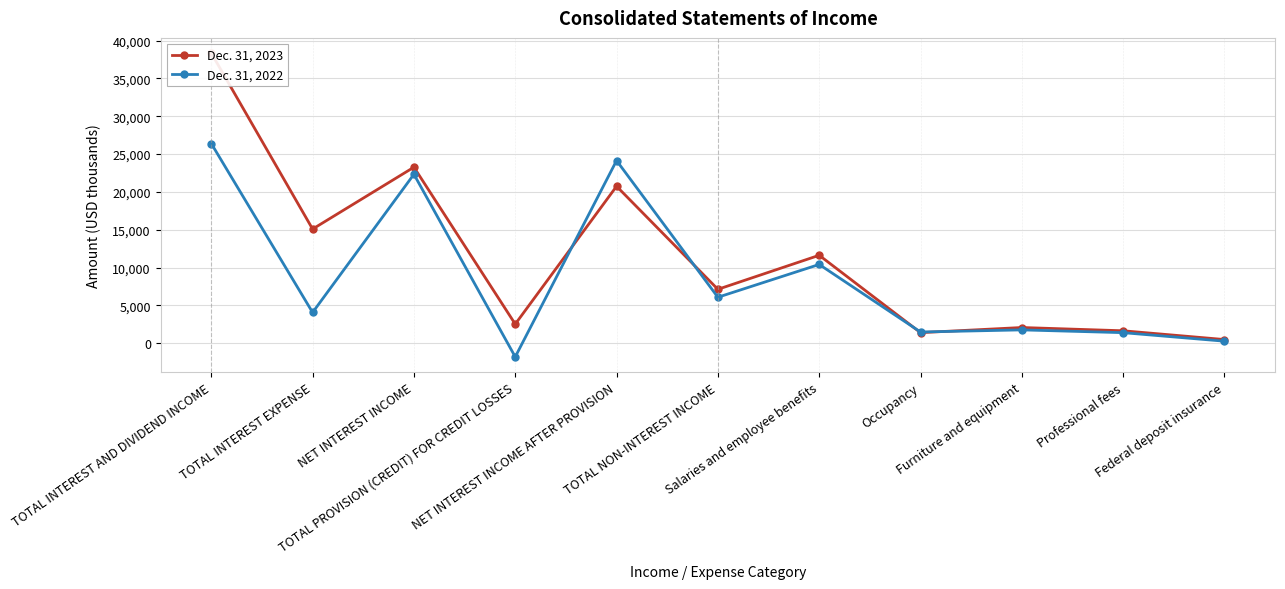

What position from the left is Occupancy?

8